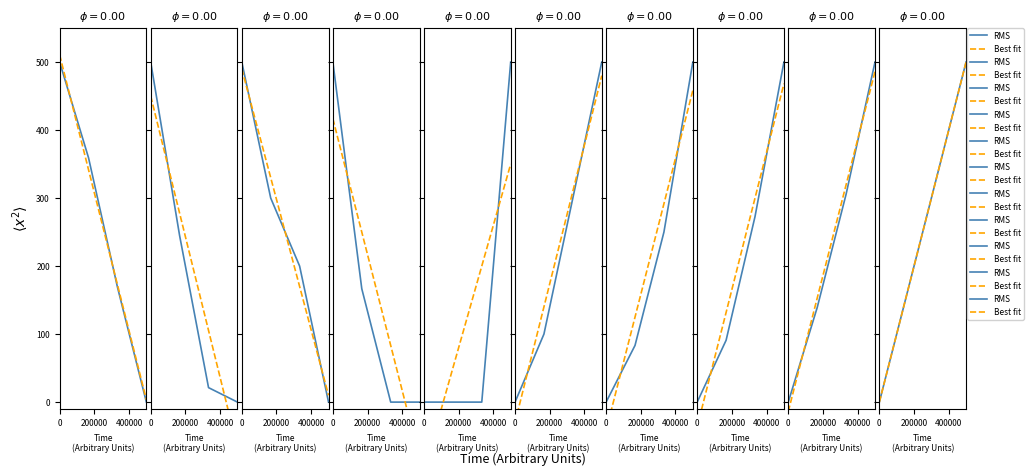

Is it true that Best fit equals -0.0 at 0?

False